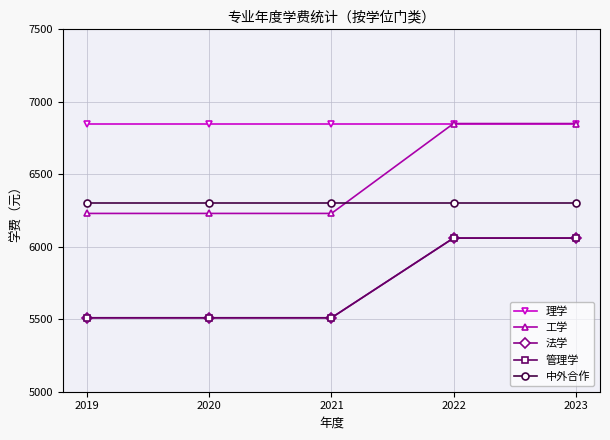

Is this an area chart (filled region under the line)?

No